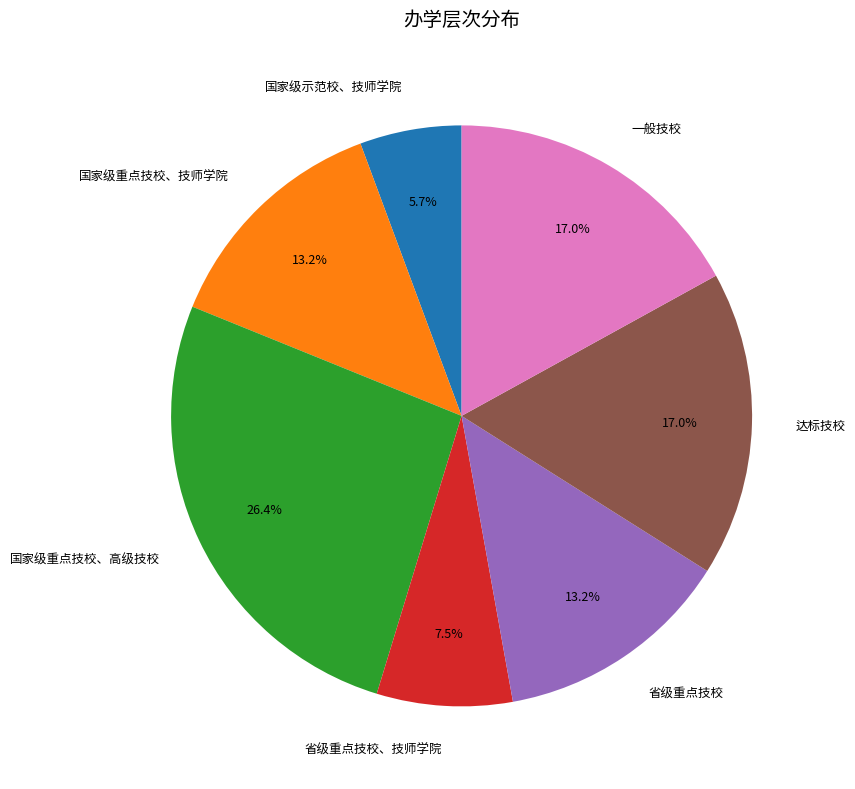

Which category has the smallest portion of the pie?

国家级示范校、技师学院